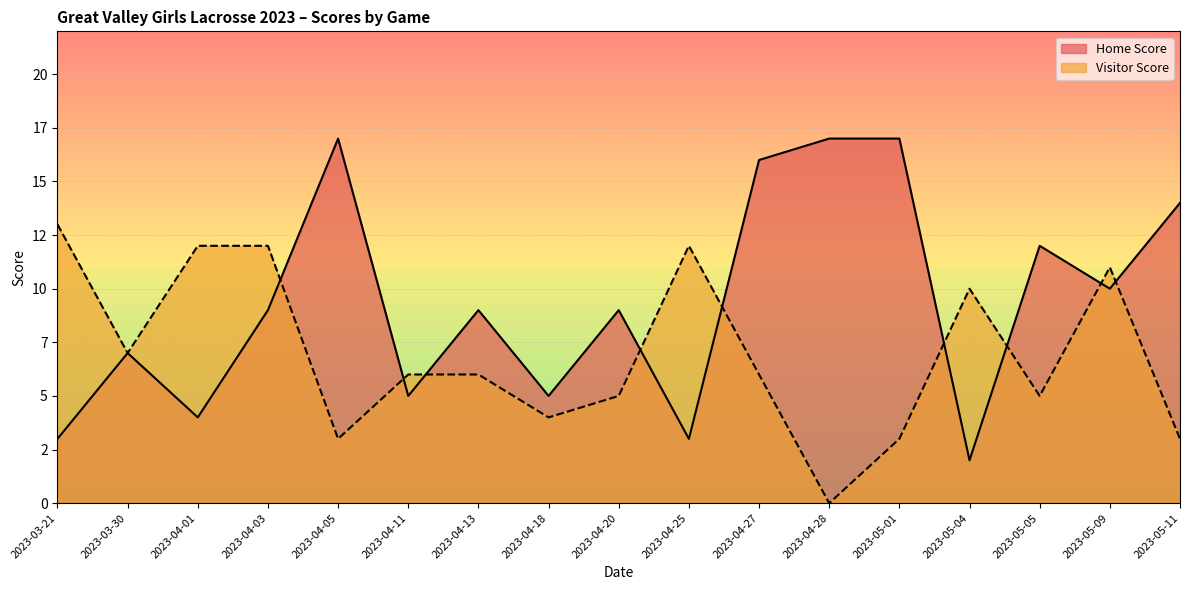

At which label is Visitor Score closest to 6?

2023-04-11